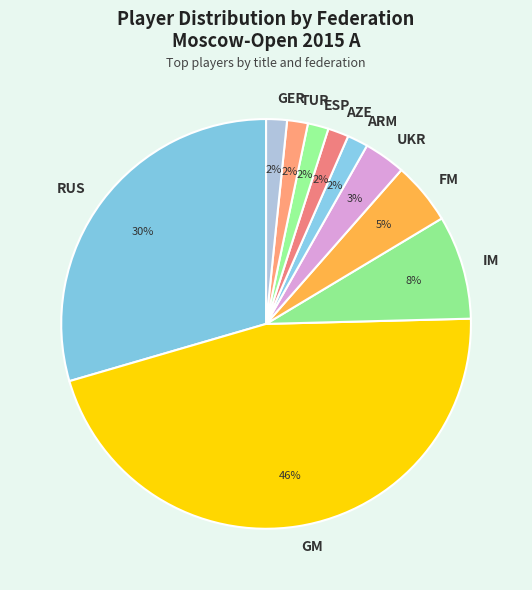

True or false: GM accounts for 31% of the total.

False